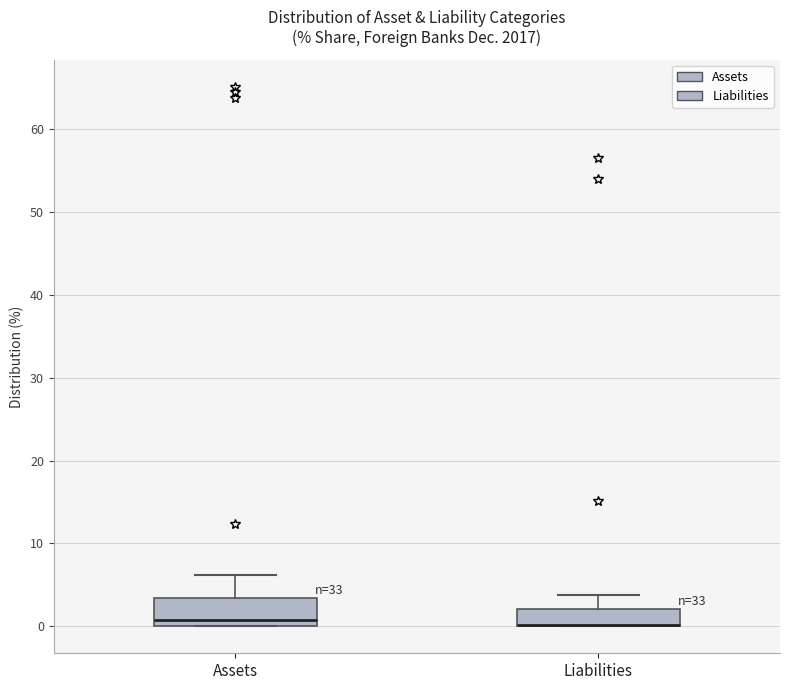

Where does the upper whisker of the box for Assets end on the y-axis? The values are not printed on the chart, so give them approximately, as read against the axis.

6